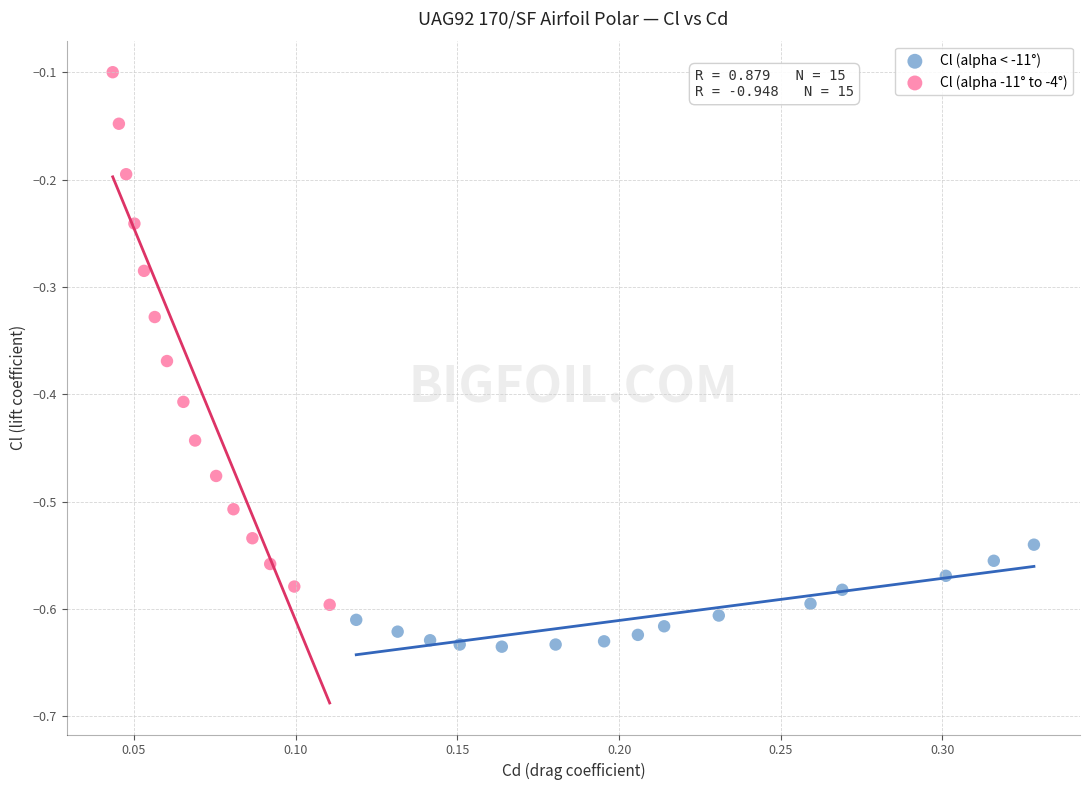

Which series has the widest spread of Y values?

Cl (alpha -11° to -4°)